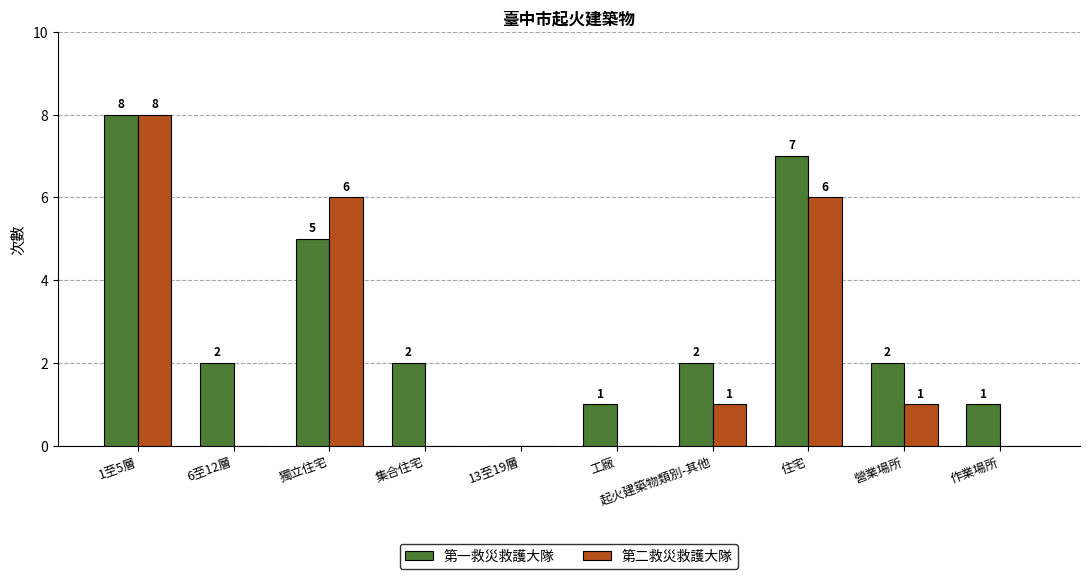

What value does the 第一救災救護大隊 series have at 1至5層?

8